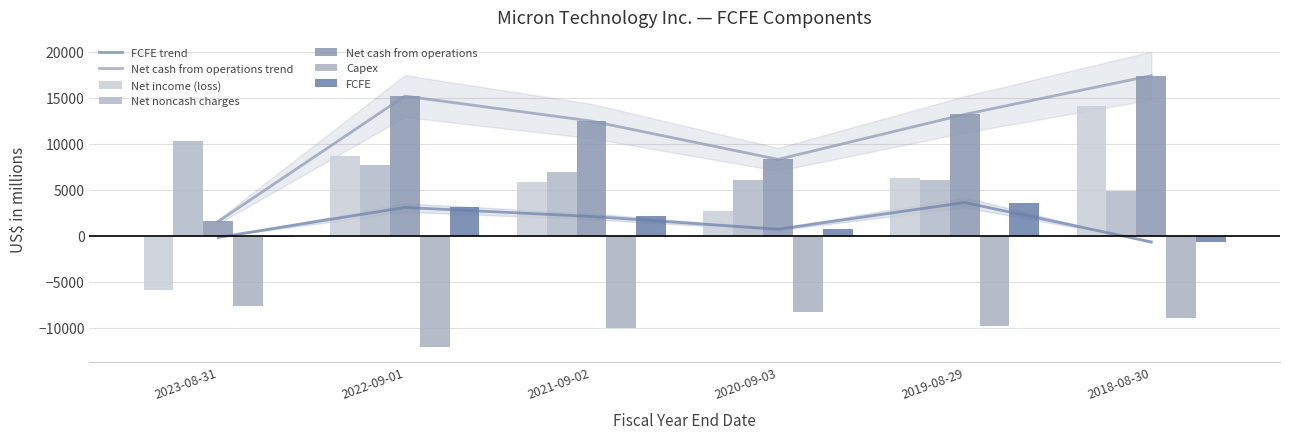

Rank the series at 2023-08-31 from lowest to highest value.

Capex, Net income (loss), FCFE, Net cash from operations, Net noncash charges